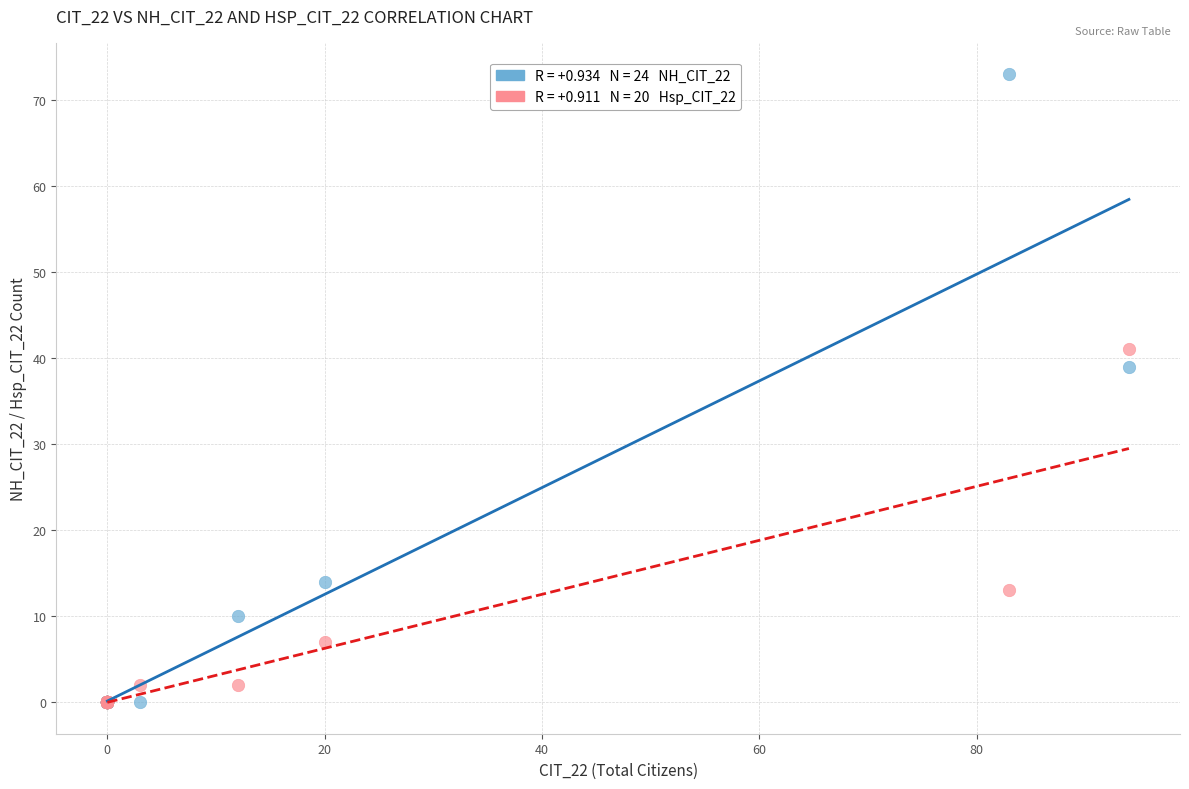

Across all series, what Y value is closest to 36?

39